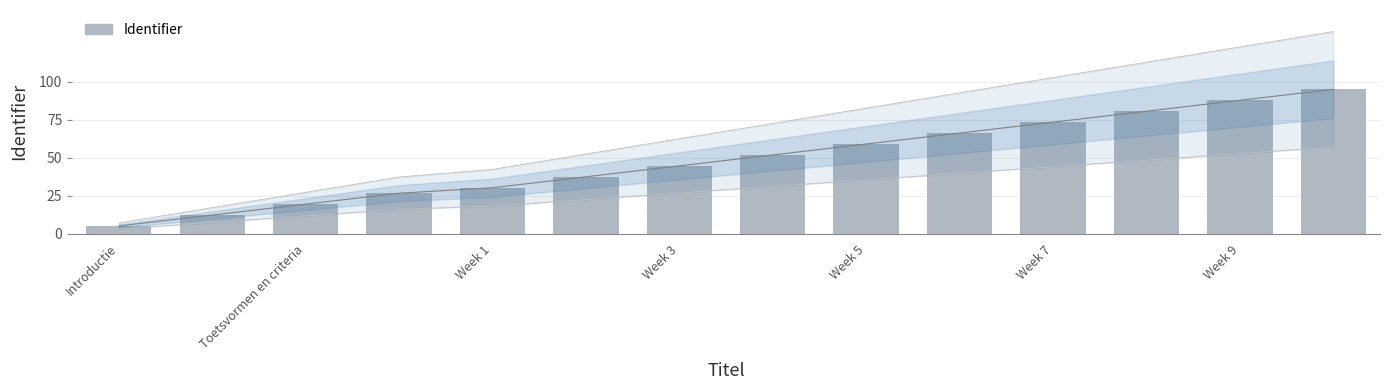

Which has a higher value, Toetsvormen en criteria or Week 1?

Week 1